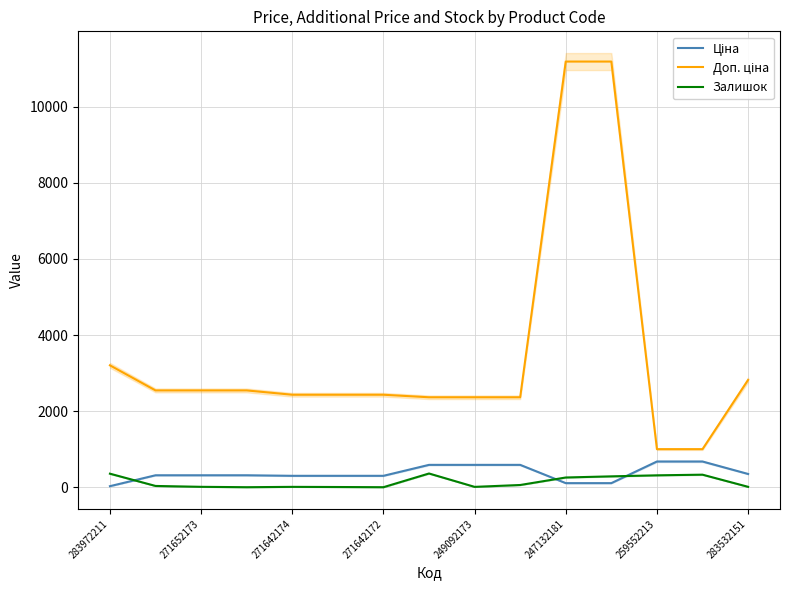

Reading left to right, transcribe all the data shown in this chart.

Ціна: 32.0	318.3	318.3	318.3	304.1	304.1	304.1	591.6	591.6	591.6	111.8	111.8	679.8	679.8	352.6
Доп. ціна: 3205.0	2546.4	2546.4	2546.4	2432.8	2432.8	2432.8	2366.5	2366.5	2366.5	11182.0	11182.0	1004.1	1004.1	2821.2
Залишок: 360.0	38.0	15.0	5.0	14.0	10.0	5.0	365.0	14.0	63.0	260.0	290.0	317.0	334.0	15.0